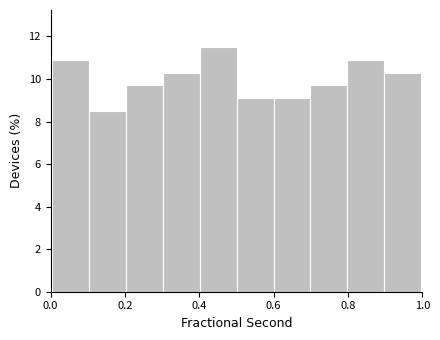

Reading left to right, list every bar in this chart as the range it spans on the x-axis followed by its height. Neither the bar edges nor the heights are printed on the chart, so give them approximately, as read against the axes.

0.0 to 0.1: 11.0
0.1 to 0.2: 8.4
0.2 to 0.3: 9.6
0.3 to 0.4: 10.4
0.4 to 0.5: 11.6
0.5 to 0.6: 9.0
0.6 to 0.7: 9.0
0.7 to 0.8: 9.6
0.8 to 0.9: 11.0
0.9 to 1.0: 10.4